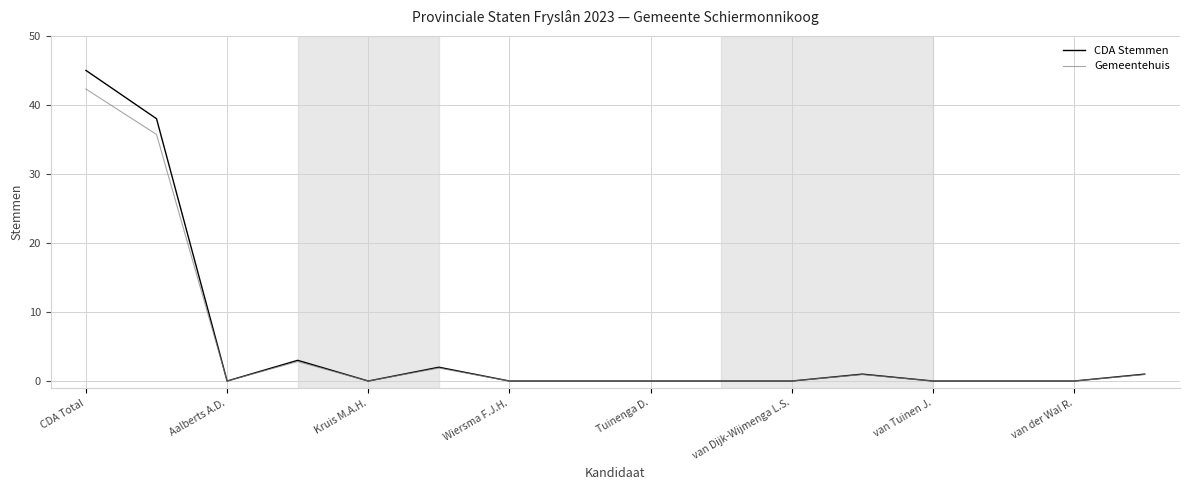

Which series has the widest spread of values?

CDA Stemmen